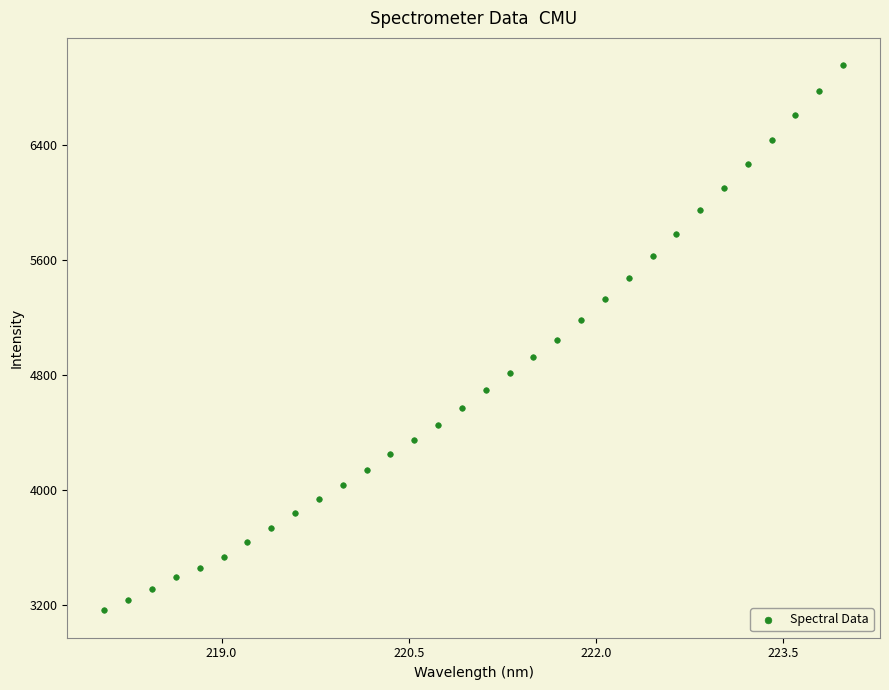

What is the range of X values (max minus min)?

5.9